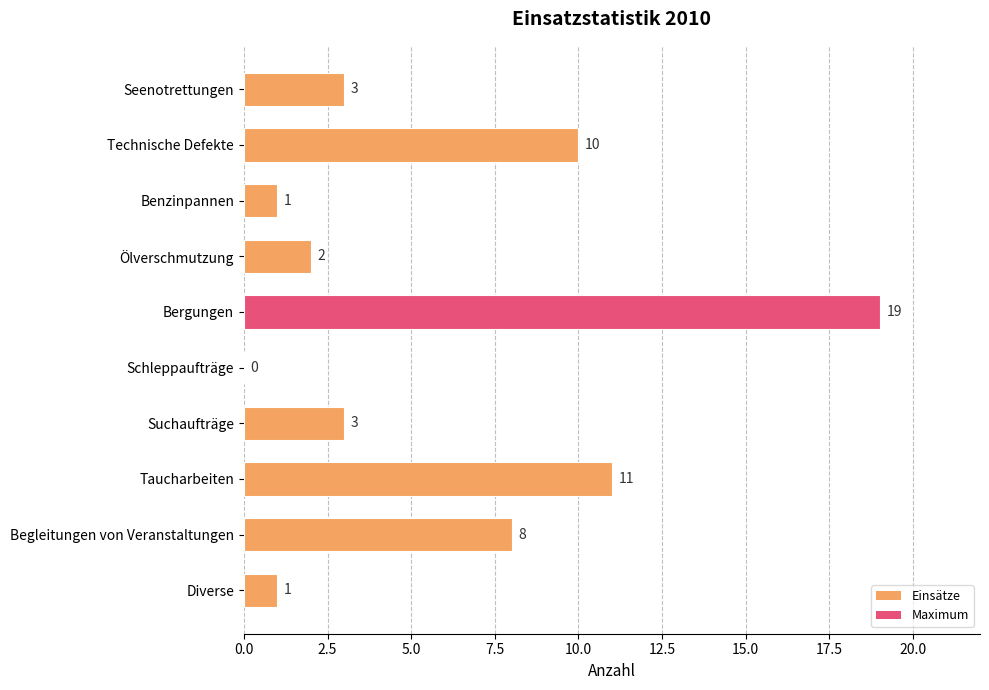

What is the sum of the values at Bergungen and Diverse?

20